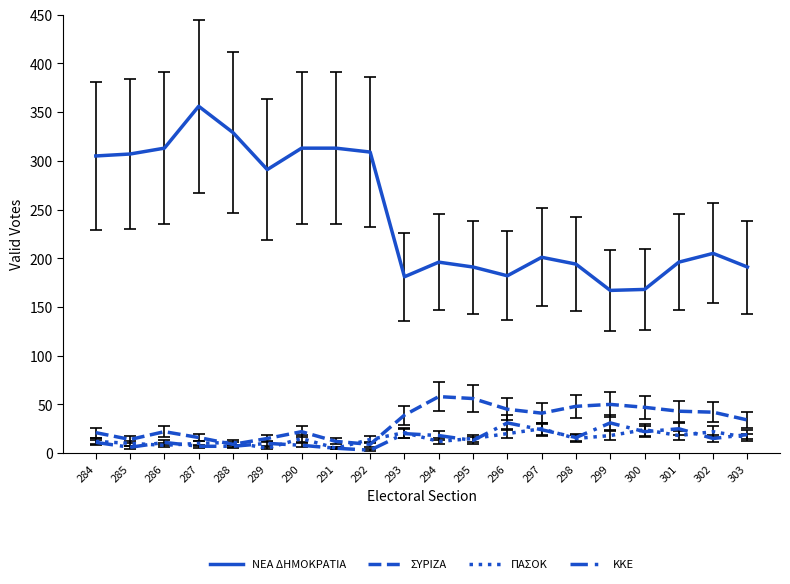

Is this an area chart (filled region under the line)?

No